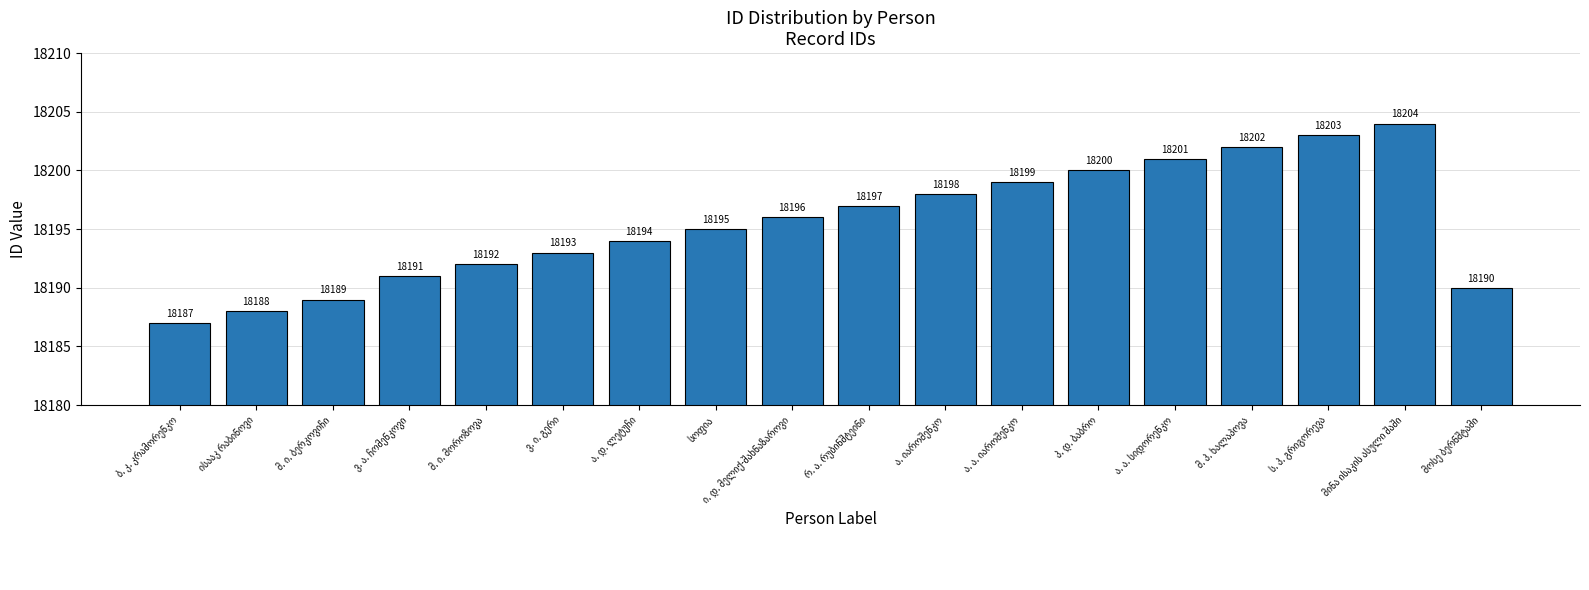

What is the maximum value shown in the chart?

18204